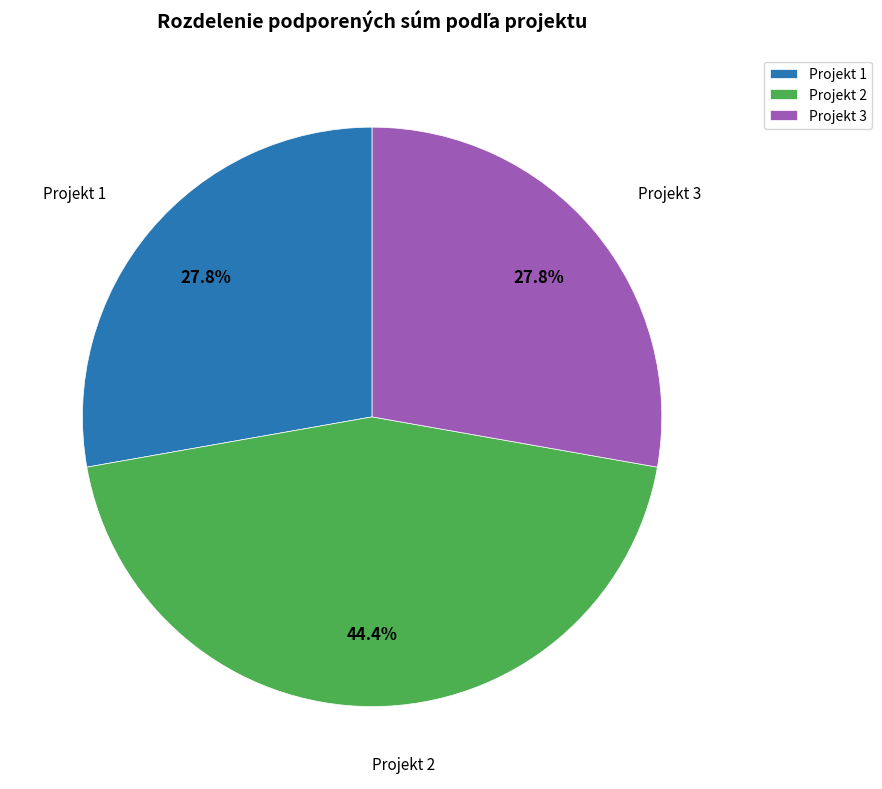

Do Projekt 1 and Projekt 2 together represent more than half of the pie?

Yes